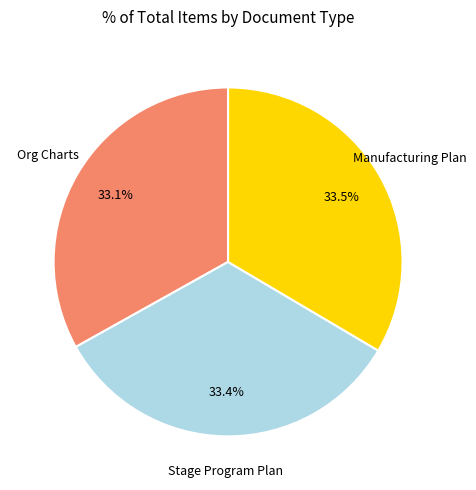

How many slices are in this pie chart?

3